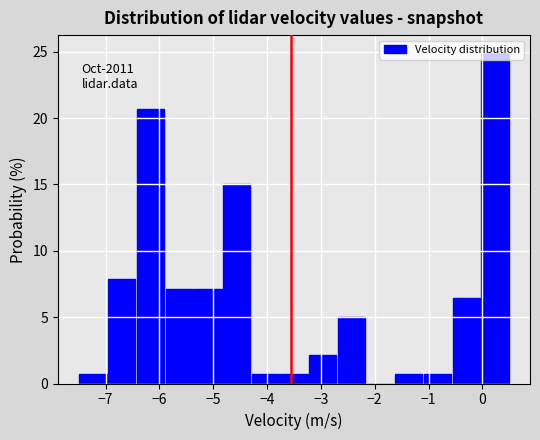

Over which range of the x-axis is the bar tallest?

0.0 to 0.5